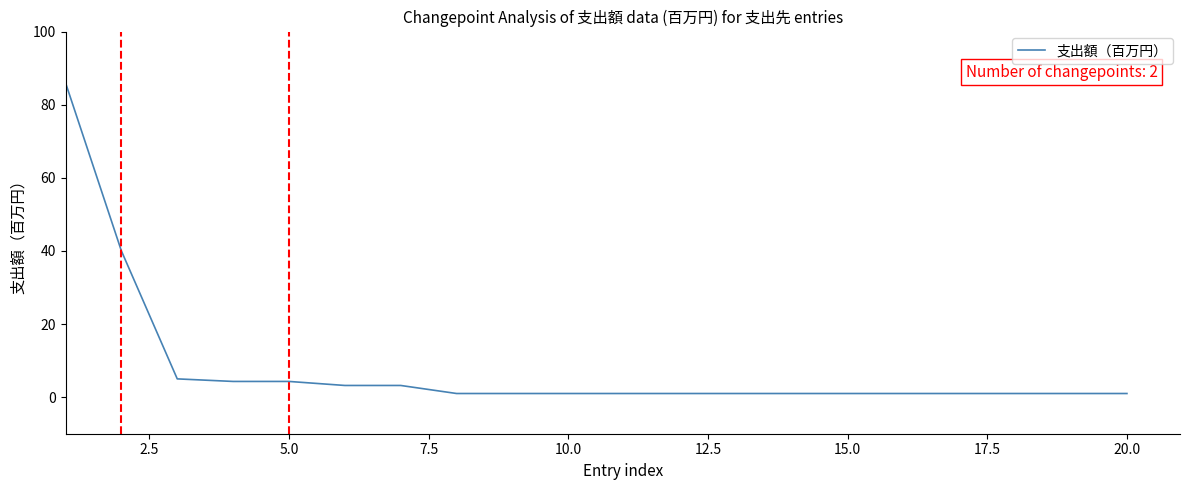

What is the difference between the maximum and minimum values?

85.0